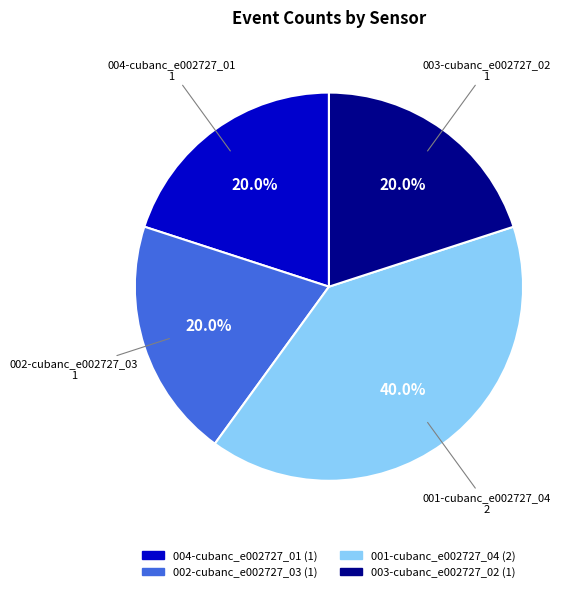

Which slice is the largest?

001-cubanc_e002727_04